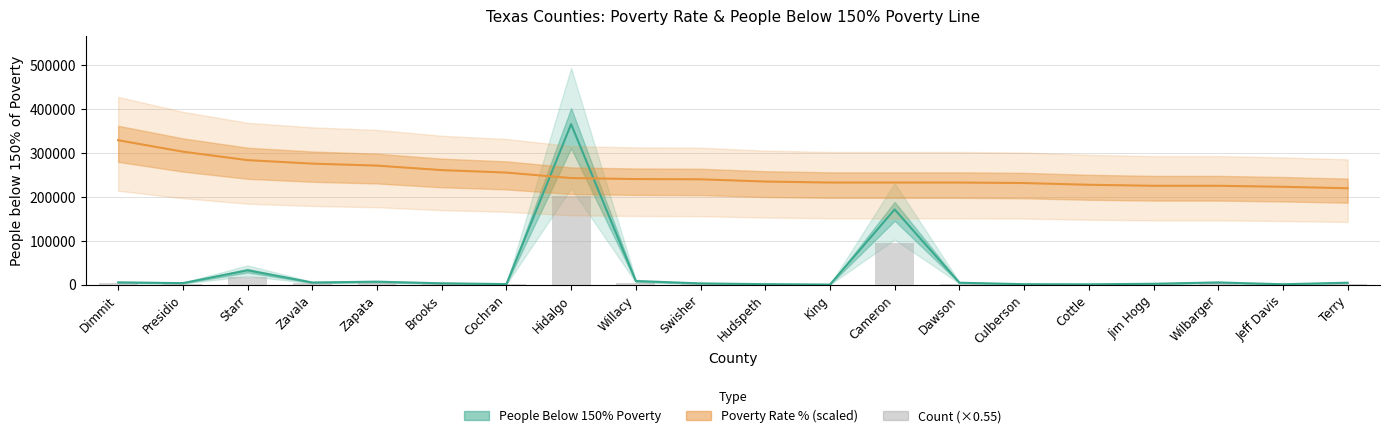

Reading left to right, what are all the values shown in this chart?

People (<150% Of Poverty): Dimmit=5064.0	Presidio=3375.0	Starr=32549.0	Zavala=4764.0	Zapata=6615.0	Brooks=2985.0	Cochran=1135.0	Hidalgo=365984.0	Willacy=8111.0	Swisher=2716.0	Hudspeth=980.0	King=94.0	Cameron=171427.0	Dawson=4309.0	Culberson=898.0	Cottle=625.0	Jim Hogg=1891.0	Wilbarger=4912.0	Jeff Davis=774.0	Terry=4316.0
Value (Percent): Dimmit=329385.6	Presidio=303261.9	Starr=283953.1	Zavala=276002.4	Zapata=271459.2	Brooks=261236.9	Cochran=255557.8	Hidalgo=243063.9	Willacy=240792.2	Swisher=240224.3	Hudspeth=235113.2	King=232841.5	Cameron=232841.5	Dawson=232841.5	Culberson=231705.7	Cottle=227730.4	Jim Hogg=225458.8	Wilbarger=225458.8	Jeff Davis=223187.1	Terry=219779.7